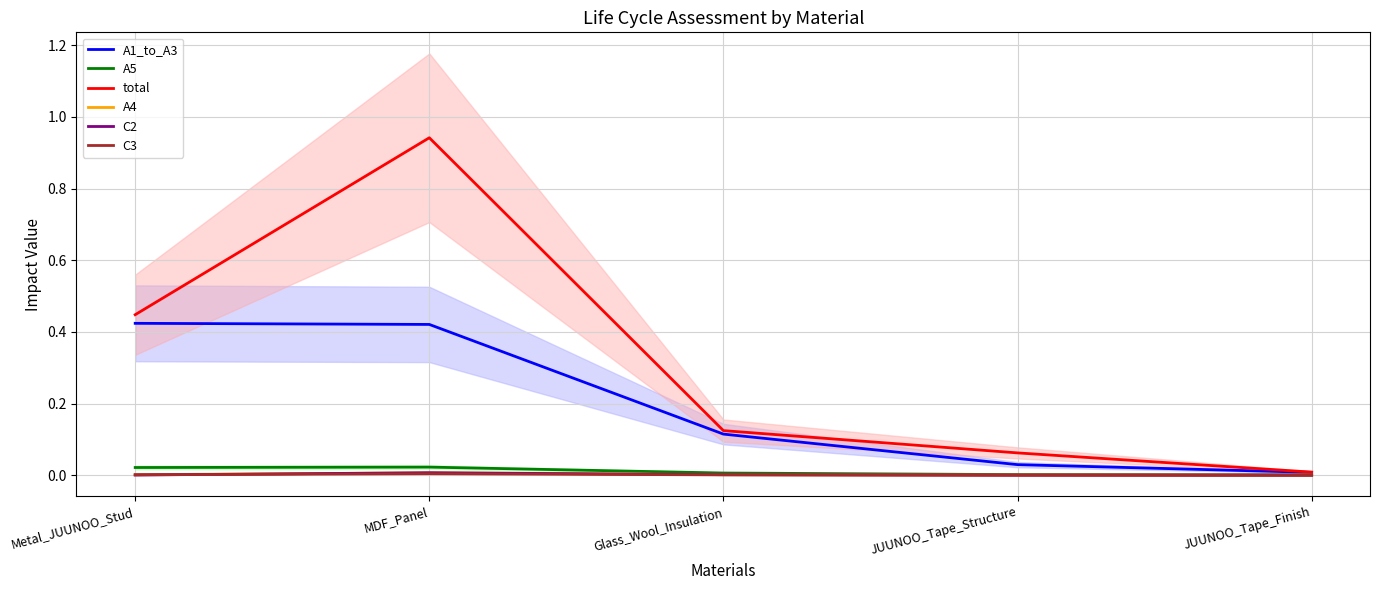

What is the difference between the total values at JUUNOO_Tape_Finish and JUUNOO_Tape_Structure?

0.1